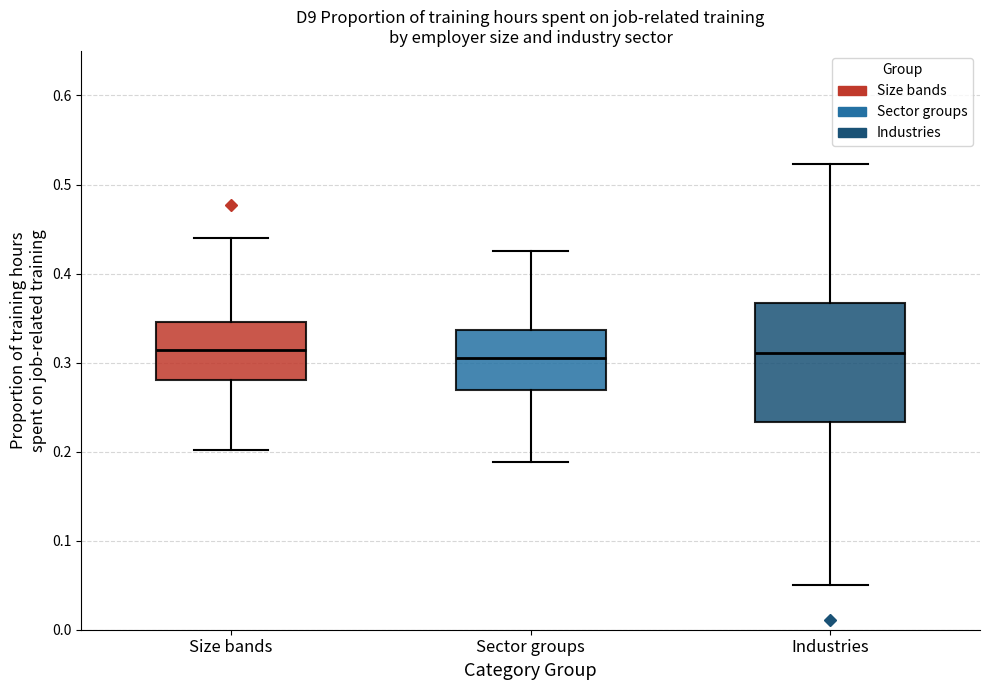

Reading left to right, transcribe this box plot: for each box, give where its median line is, the range the box spans, and where its two whiskers end, as read against the y-axis. The values are not printed on the chart, so give them approximately, as read against the axis.

Size bands: median 0.31, box 0.28 to 0.35, whiskers 0.20 to 0.44
Sector groups: median 0.31, box 0.27 to 0.34, whiskers 0.19 to 0.43
Industries: median 0.31, box 0.23 to 0.37, whiskers 0.05 to 0.52